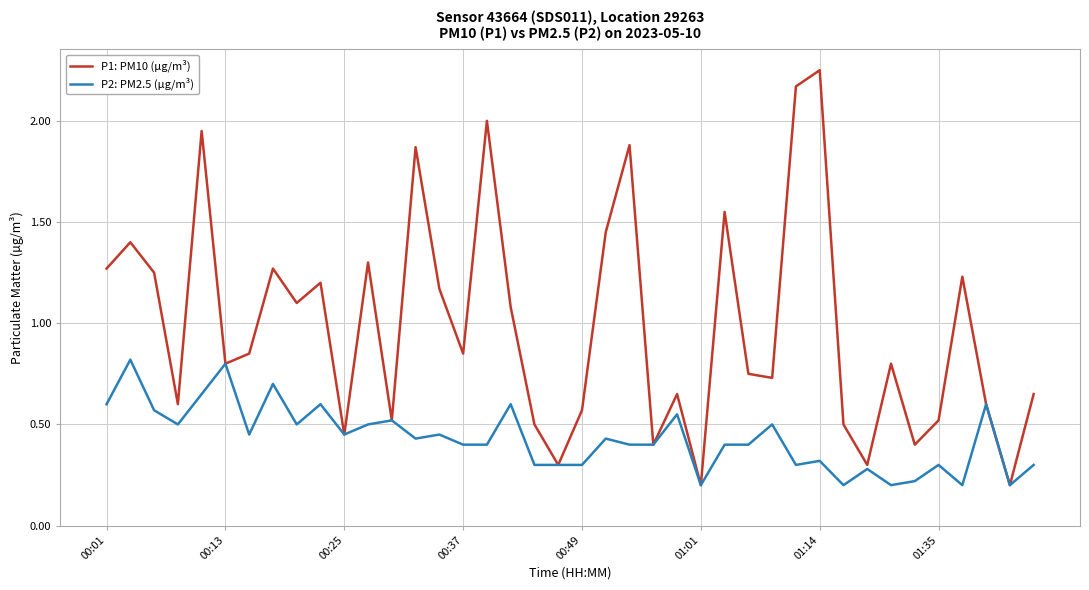

List the series in order of their overall mean, highest first.

P1: PM10 (µg/m³), P2: PM2.5 (µg/m³)